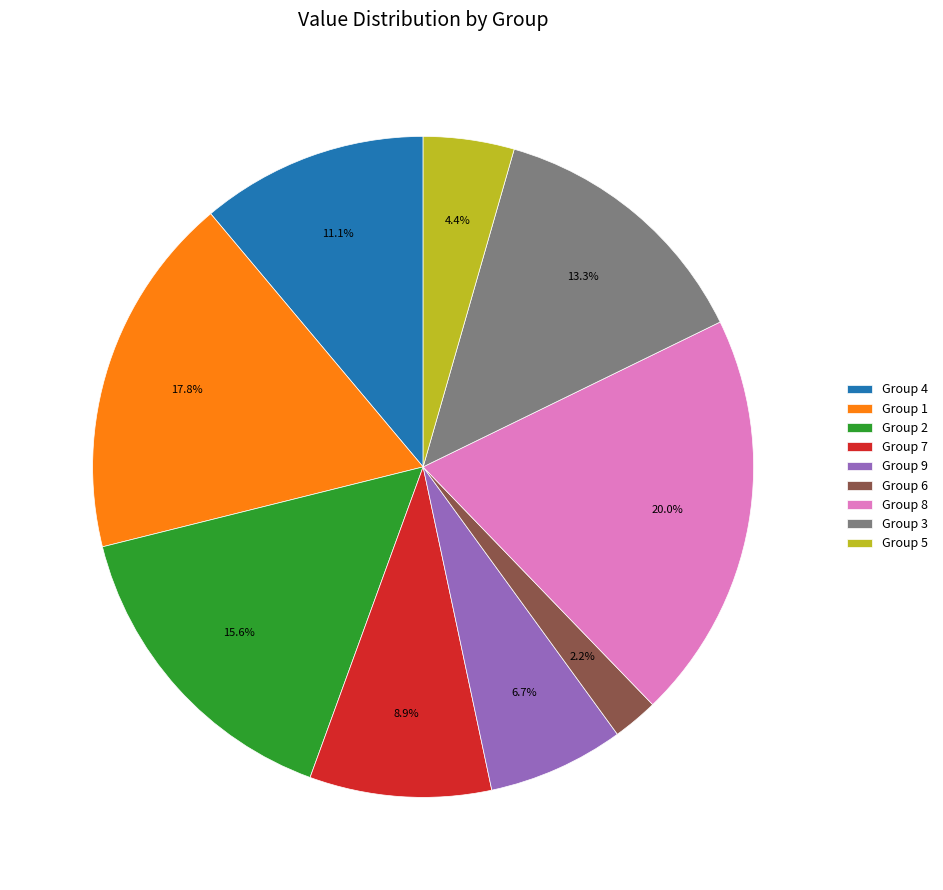

Is there any slice that represents more than half of the pie?

No